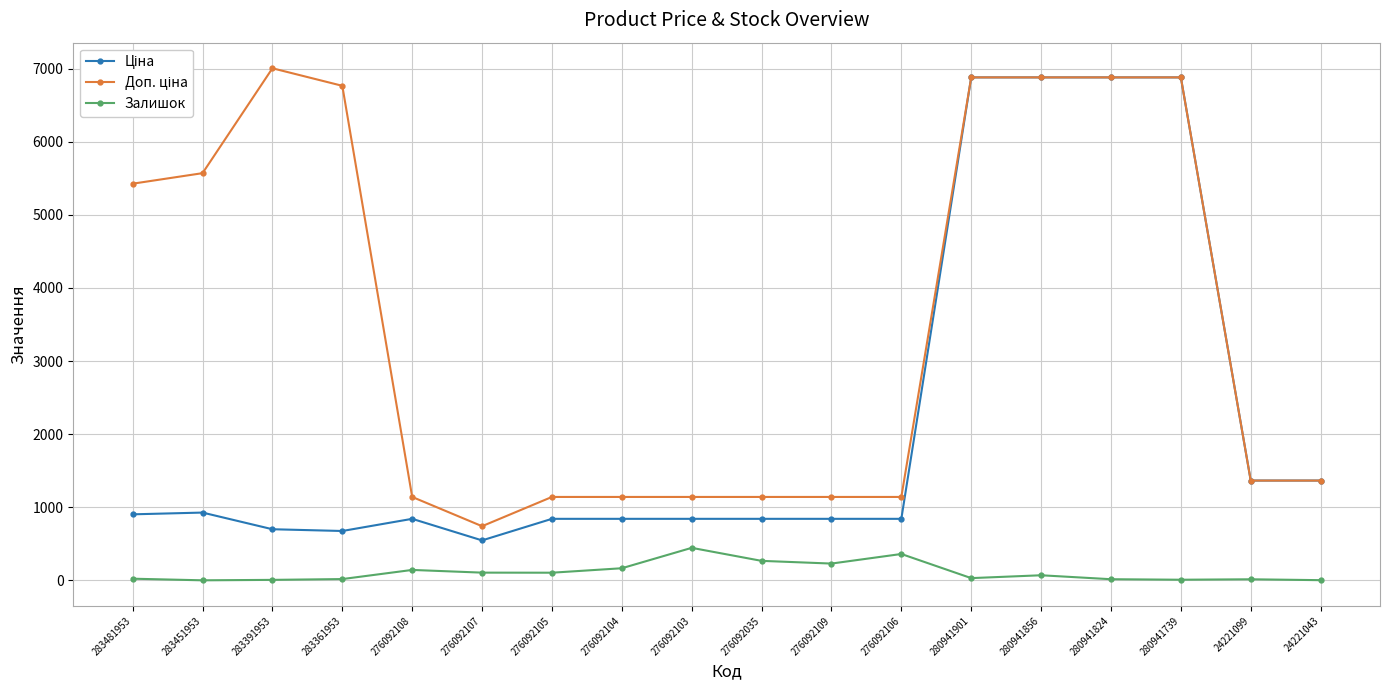

Is it true that Залишок equals 71.0 at 280941856?

True